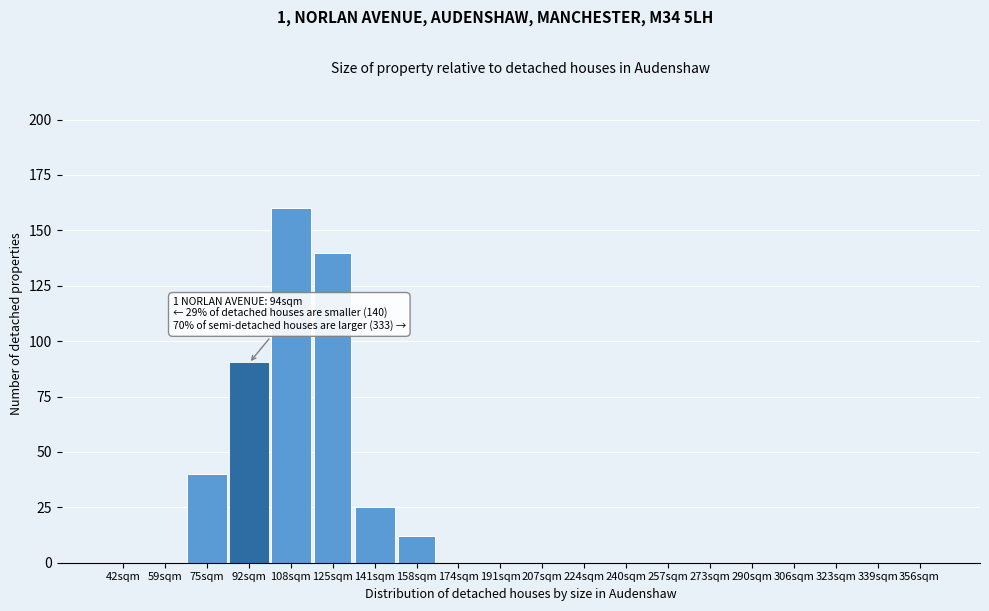

Reading left to right, list all the values displayed in this chart.

42sqm=0	59sqm=0	75sqm=40	92sqm=90	108sqm=160	125sqm=140	141sqm=25	158sqm=12	174sqm=0	191sqm=0	207sqm=0	224sqm=0	240sqm=0	257sqm=0	273sqm=0	290sqm=0	306sqm=0	323sqm=0	339sqm=0	356sqm=0